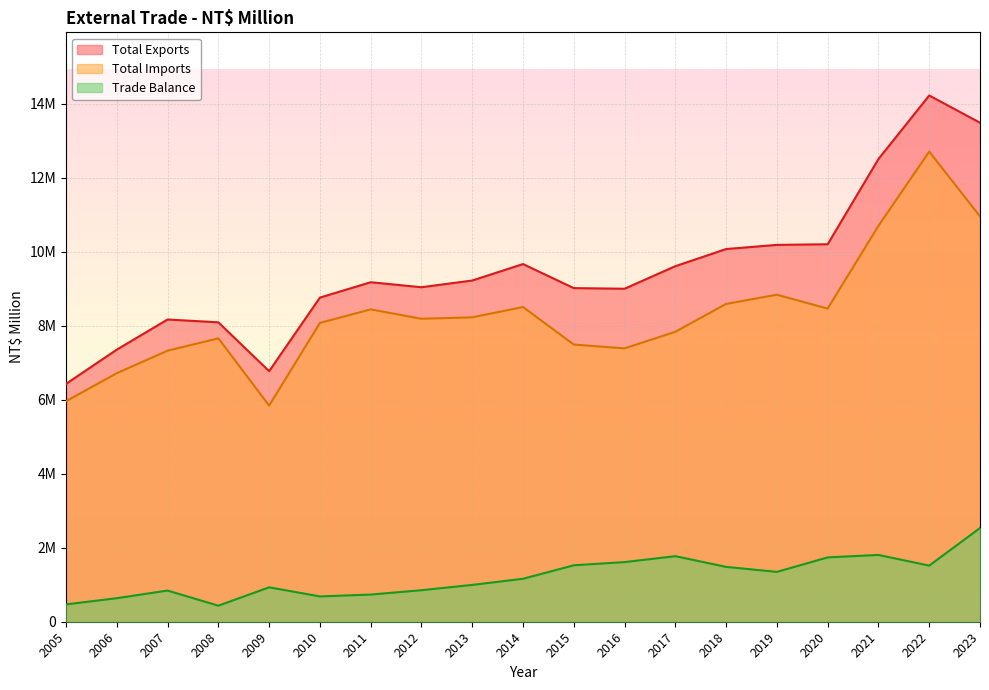

What is the difference between the maximum and minimum values in the Total Imports series?

6862637